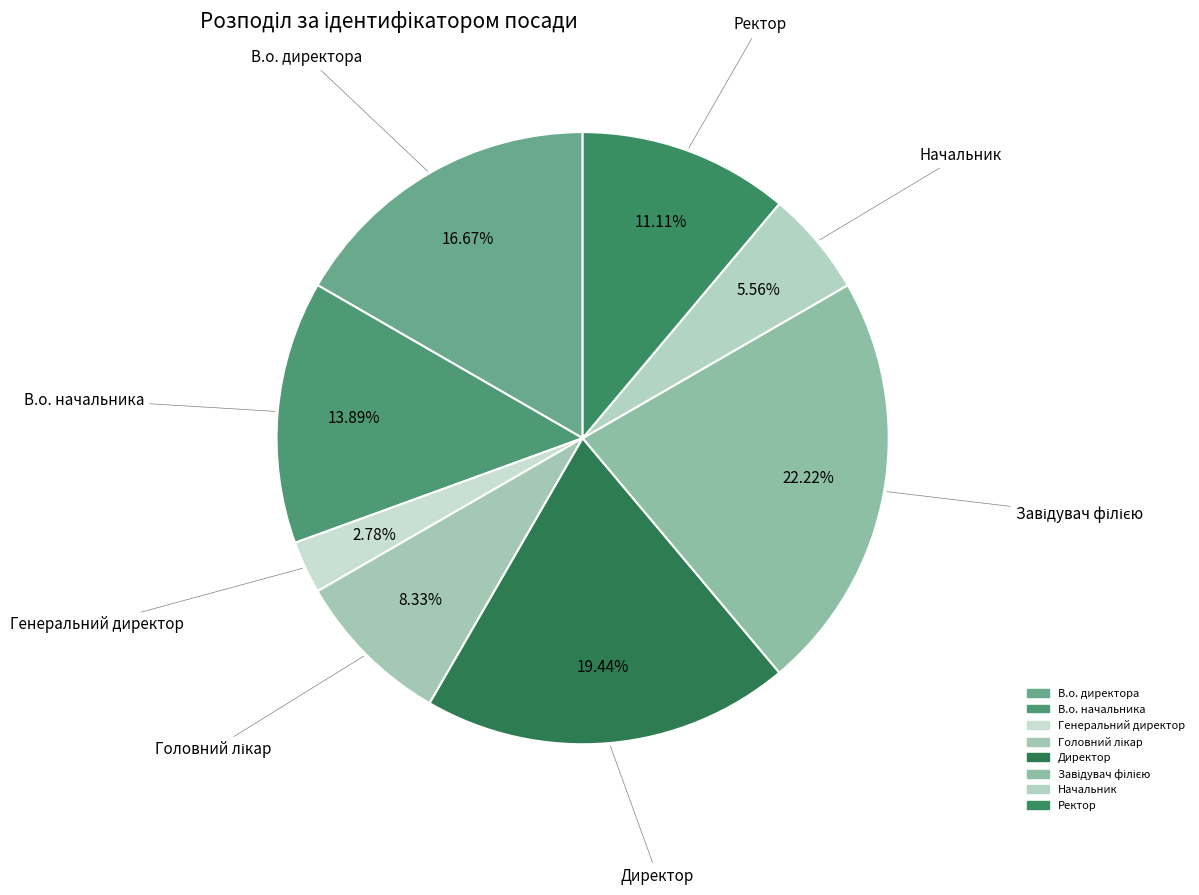

Does В.о. начальника represent more than half of the total?

No